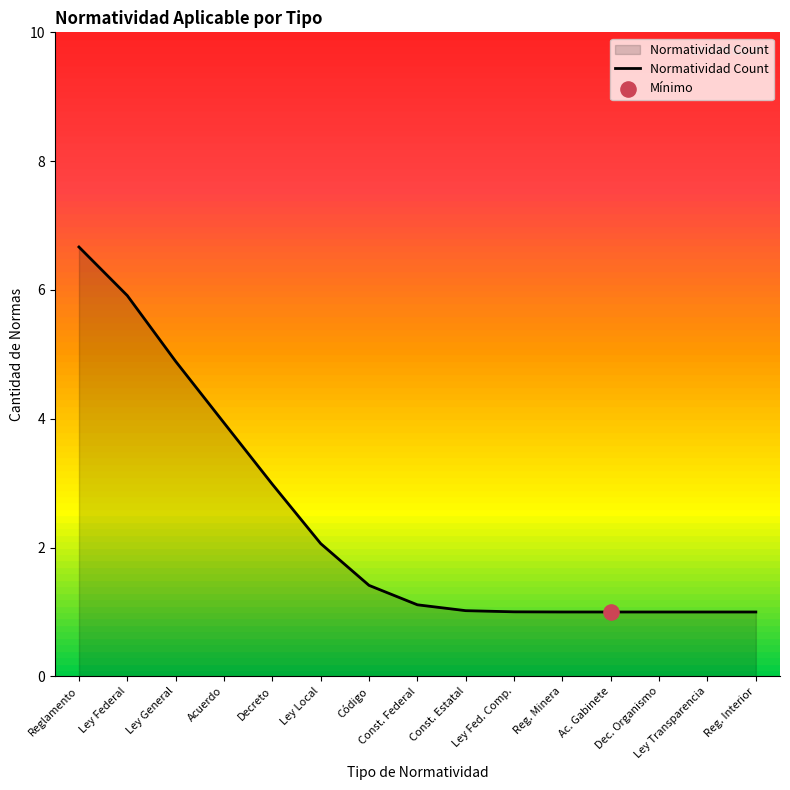

Which has a higher value, Const. Federal or Reglamento?

Reglamento